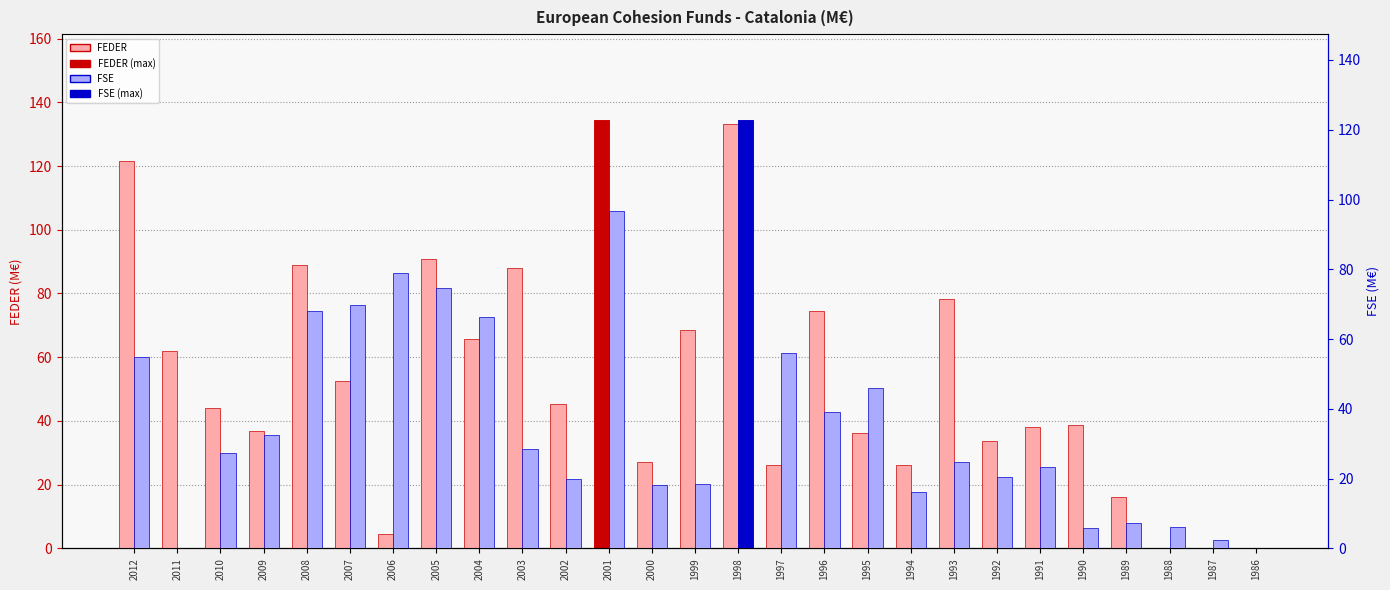

Where is FEDER nearest to the value 67?

2004